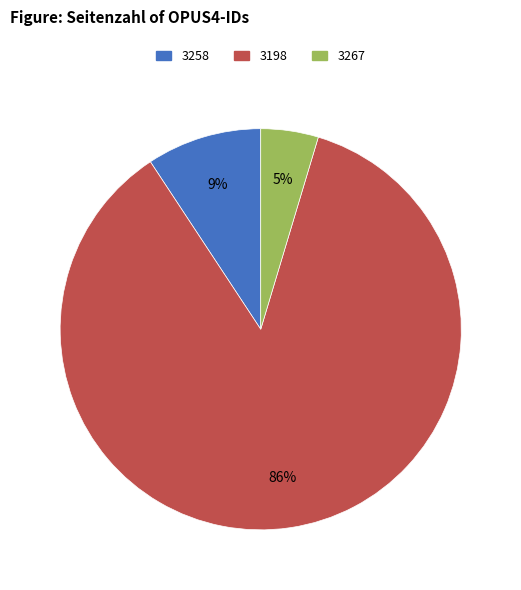

To the nearest percent, what is the average slice percentage?

33%